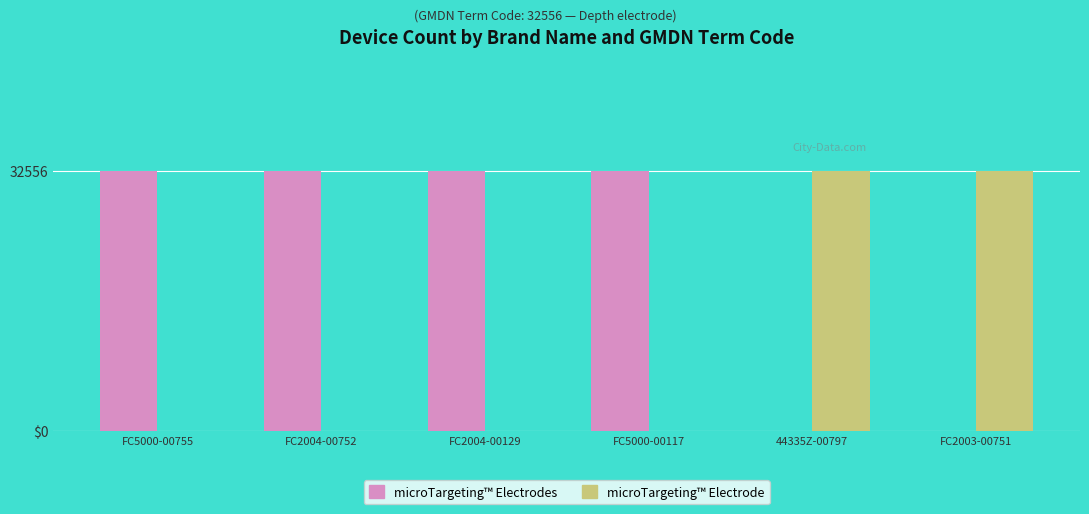

What are all the series names shown in the legend?

microTargeting™ Electrodes, microTargeting™ Electrode